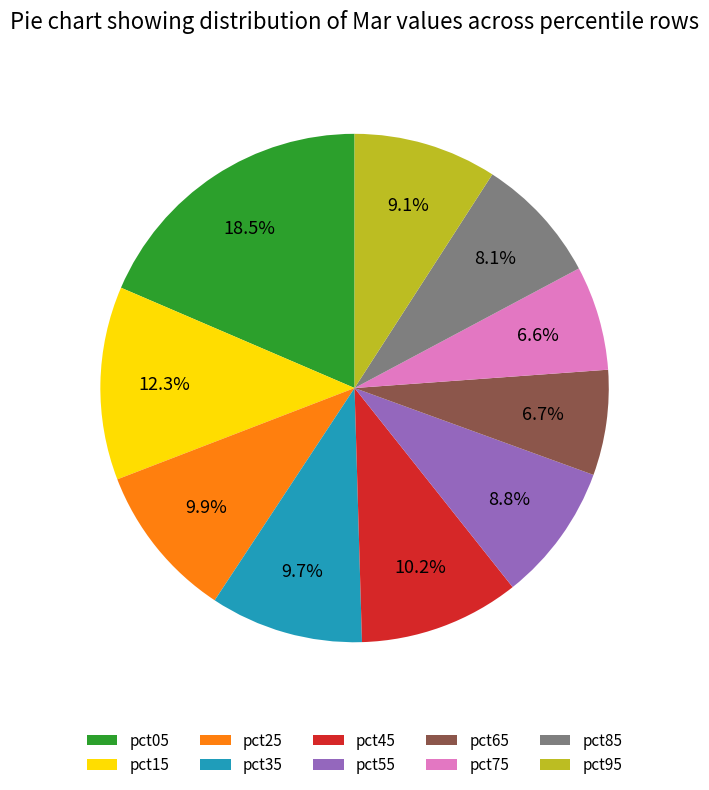

Between pct45 and pct05, which is larger?

pct05